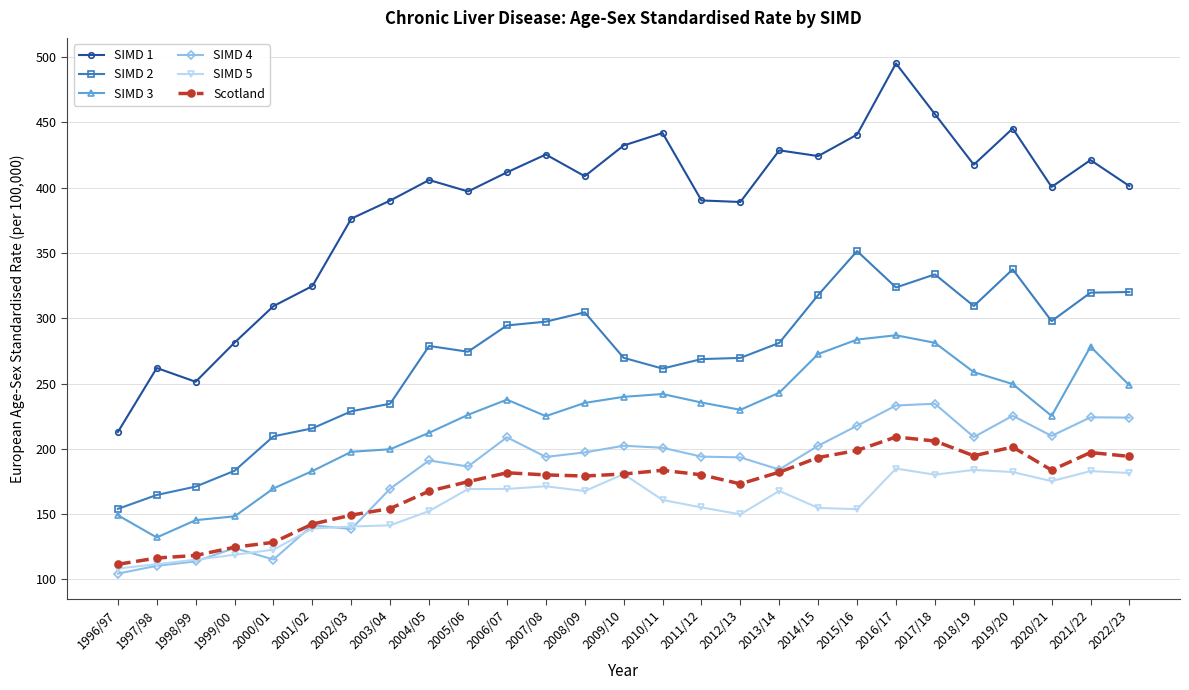

What are all the series names shown in the legend?

SIMD 1, SIMD 2, SIMD 3, SIMD 4, SIMD 5, Scotland